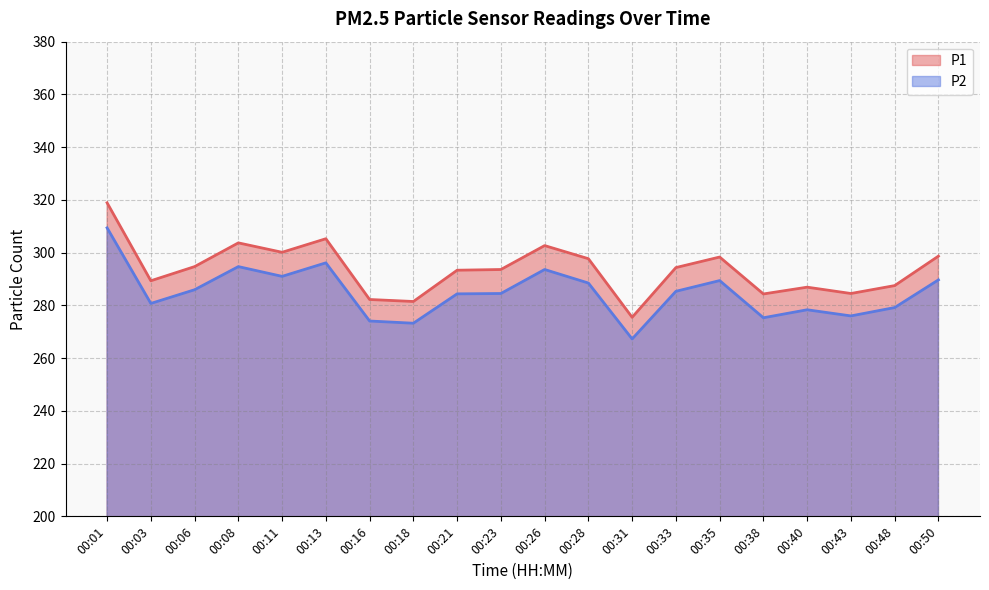

What is the value of the P1 point at the 1st from the left?

318.9